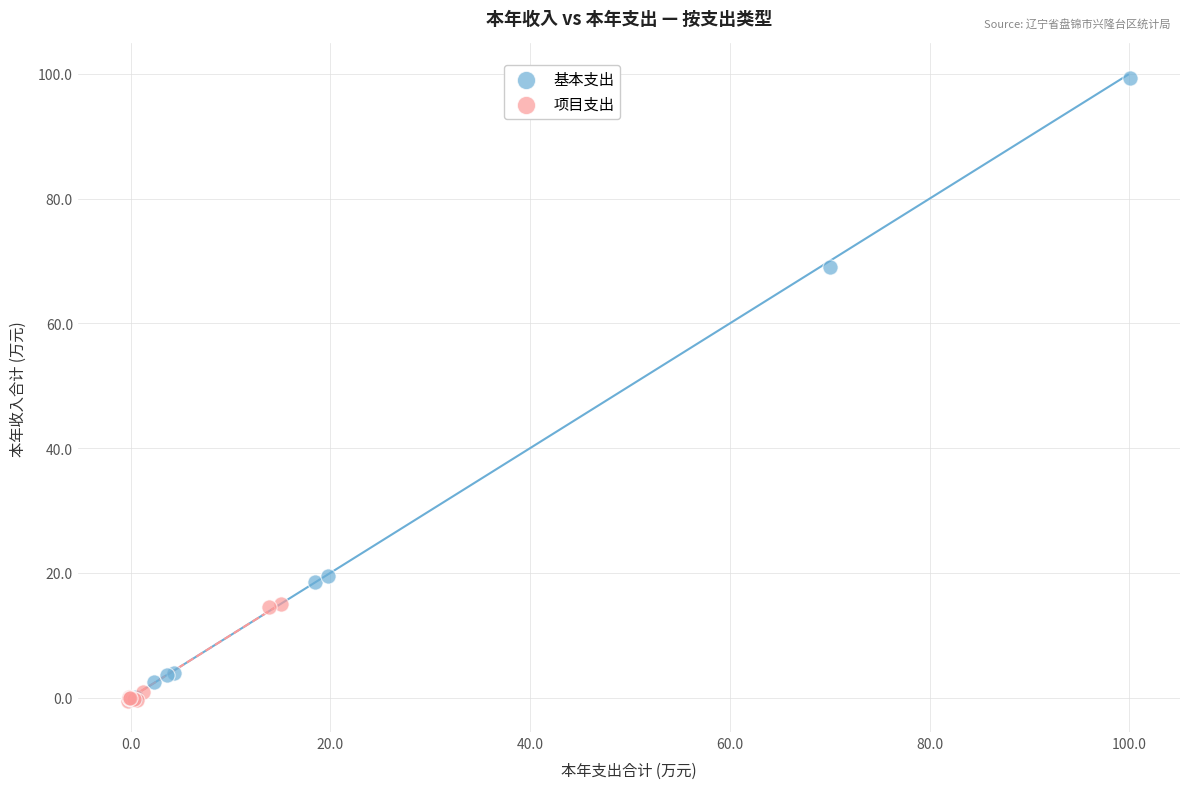

Which series contains the highest Y value?

基本支出